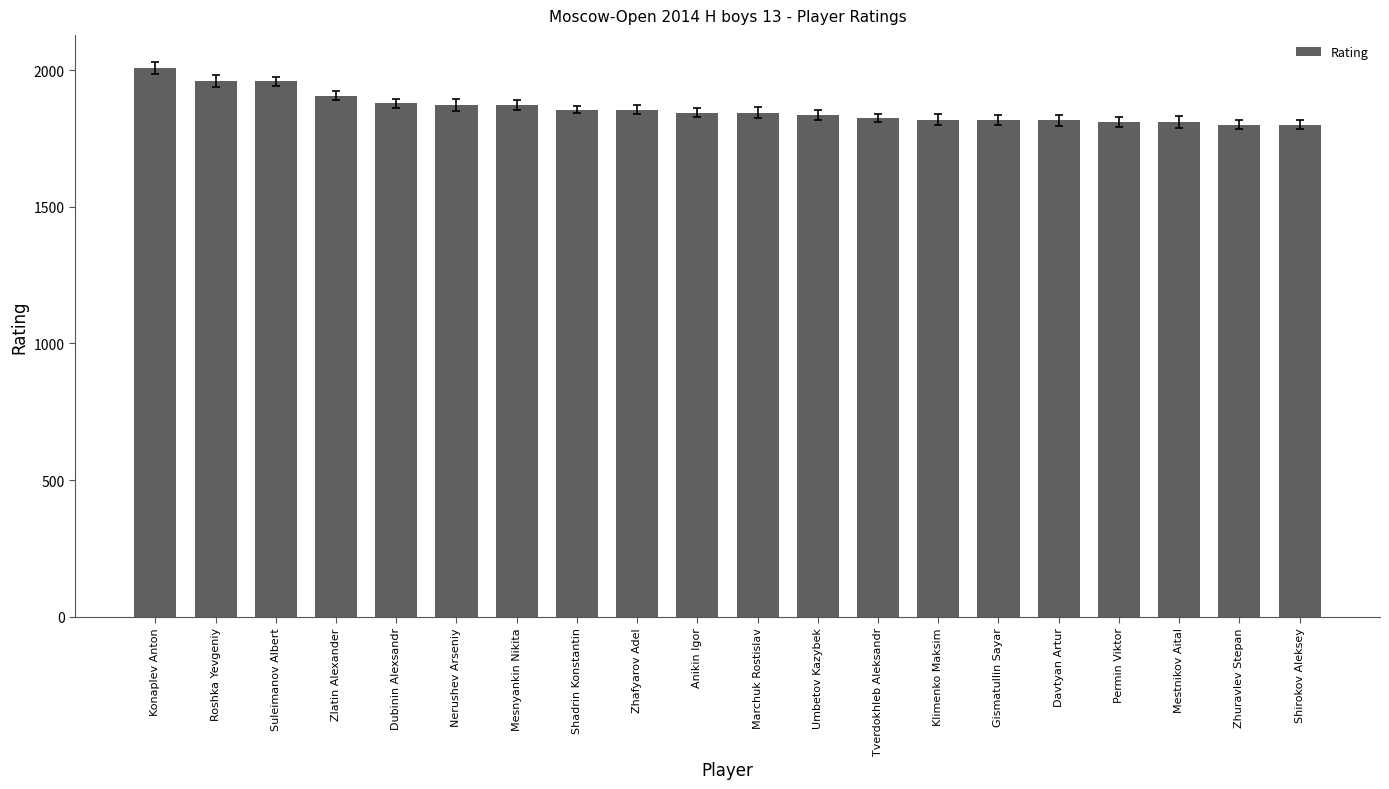

How many distinct data groups are displayed?

1